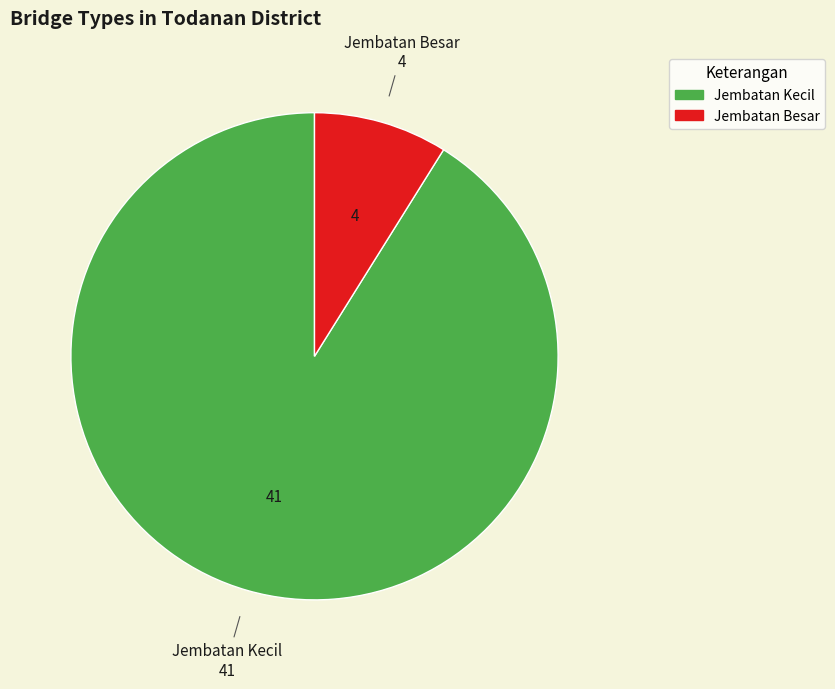

Count the number of slices in the pie.

2